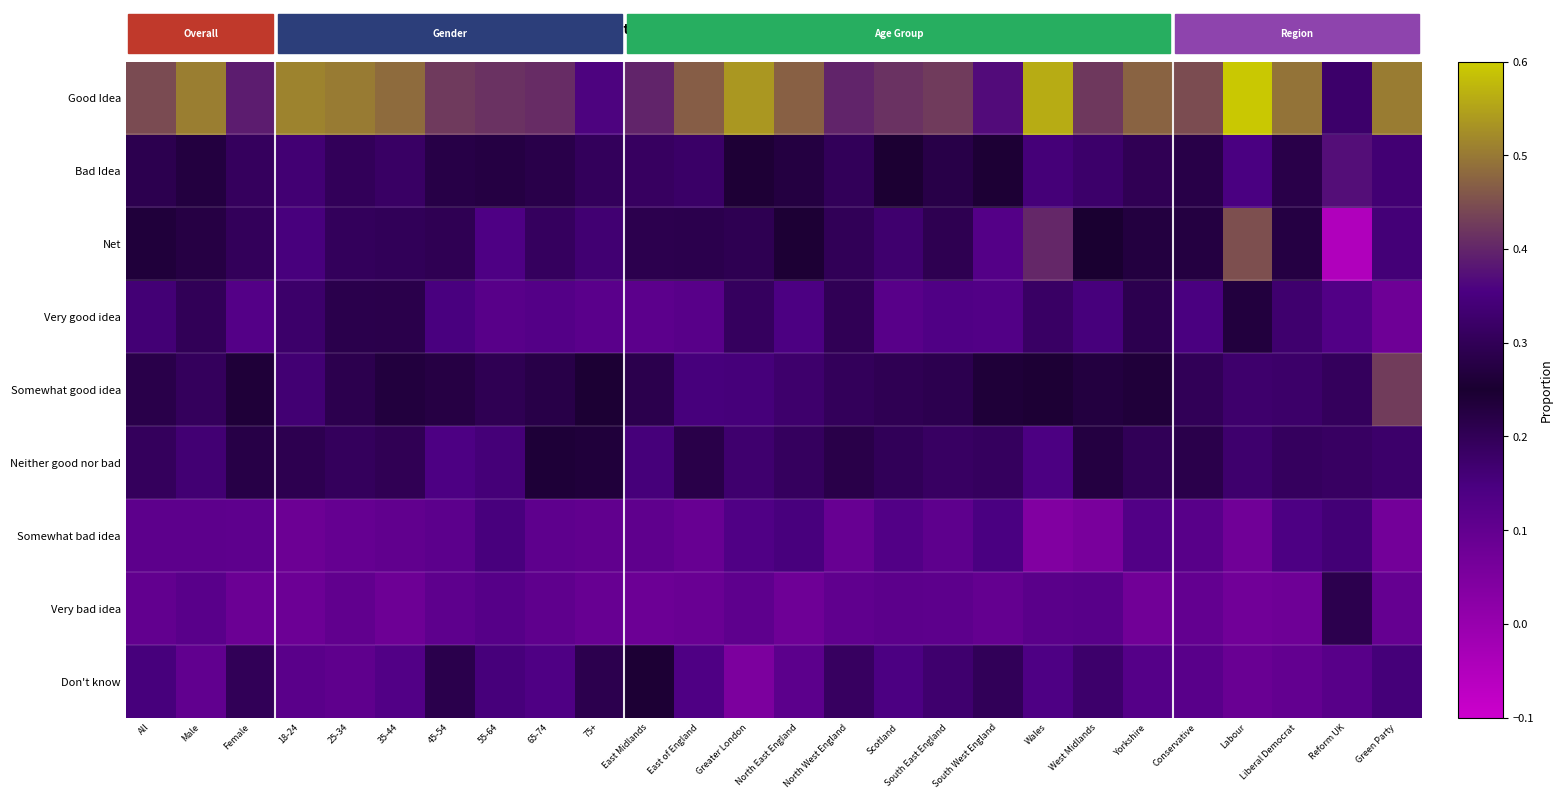

Which series has the largest total across all categories?

Good Idea